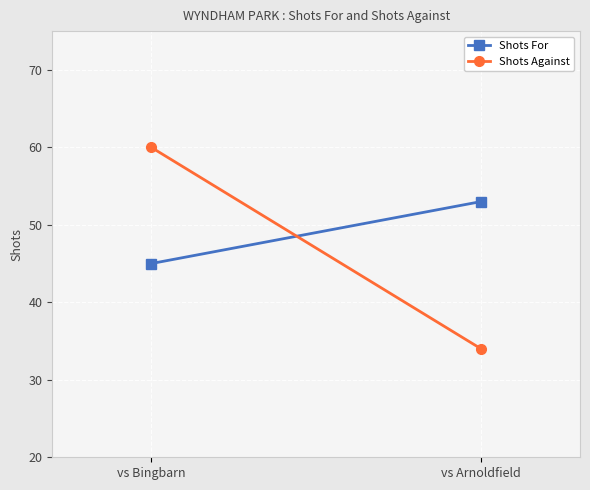

What is the difference between the maximum and minimum values in the Shots Against series?

26